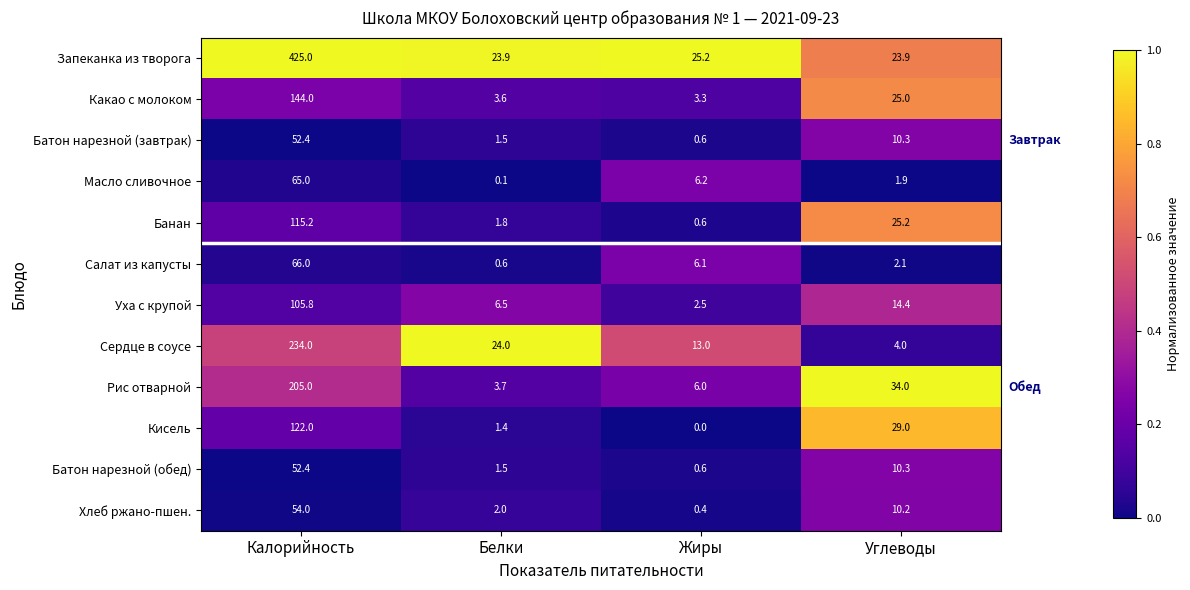

Which category has the highest value in the Какао с молоком series?

Калорийность